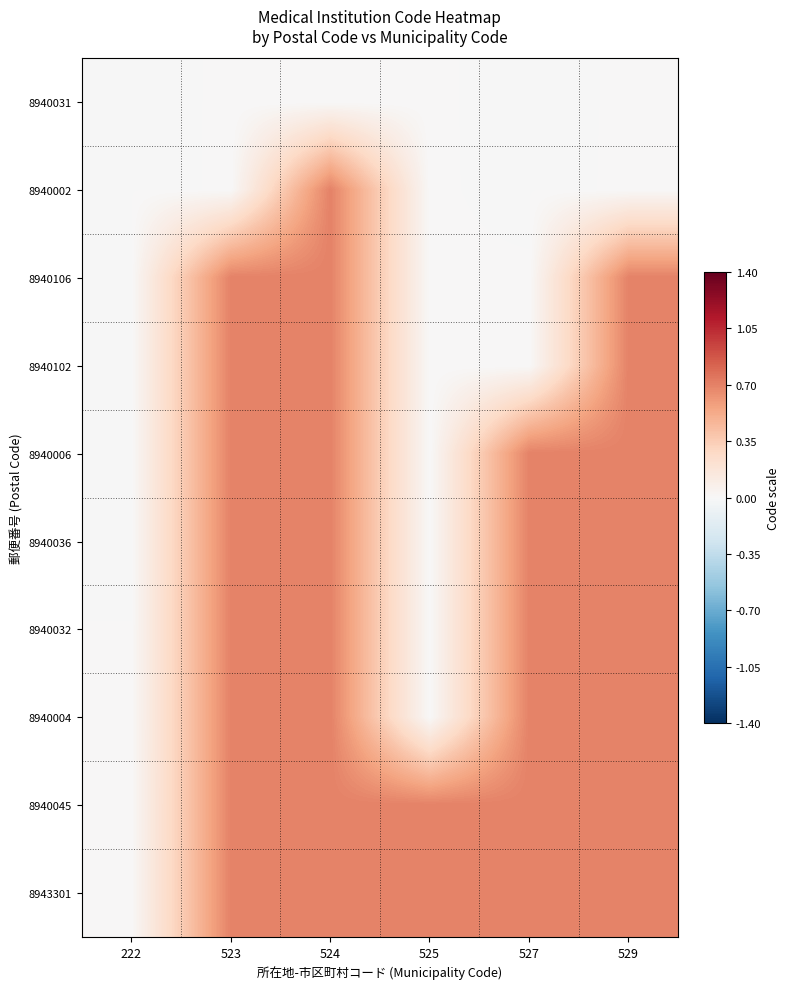

What is the difference between the highest and lowest values at 525?

0.7